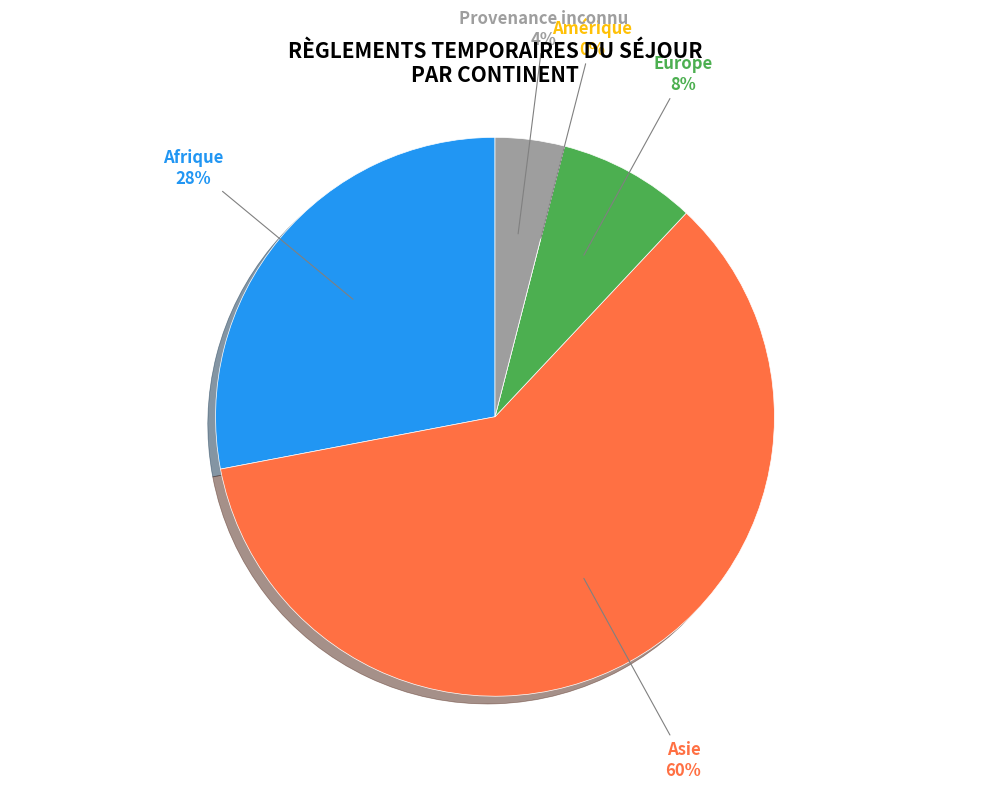

Which slice represents more than half of the pie?

Asie